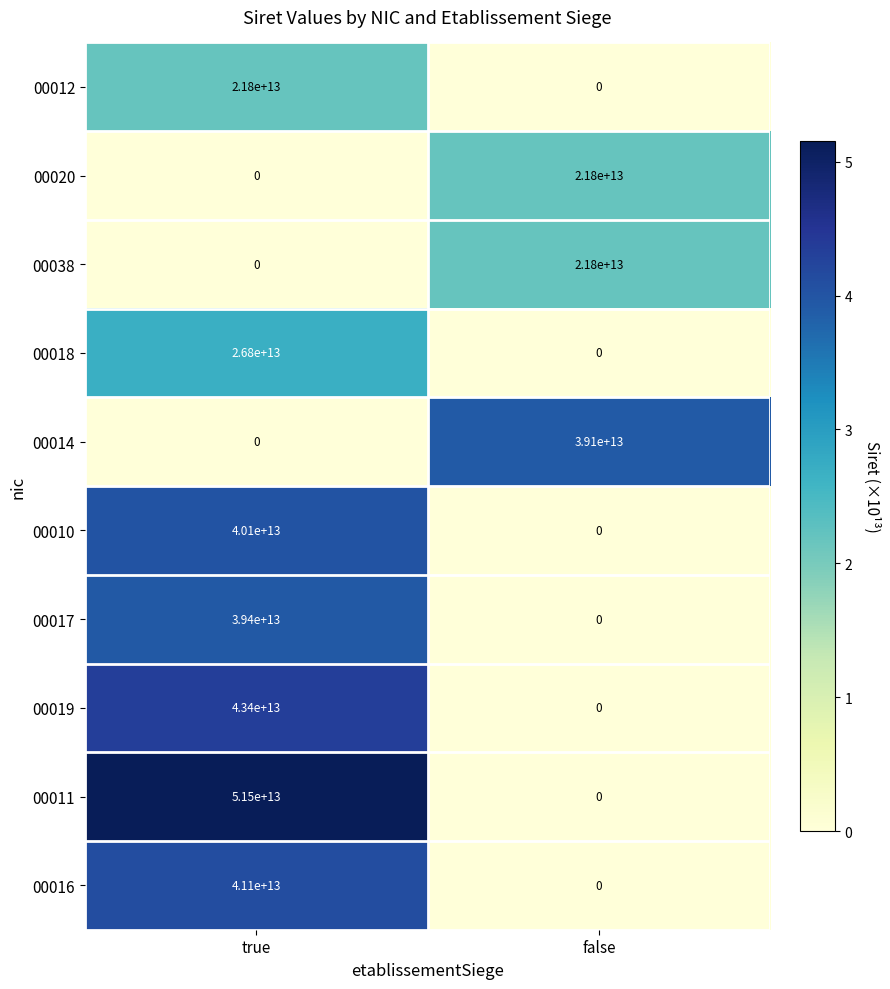

The 00016 series shows -14280418182448 at false. True or false?

False